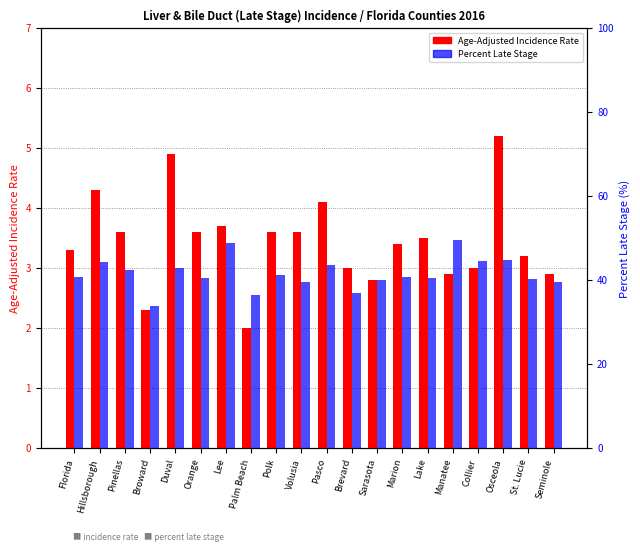

What is the average value of the Percent Late Stage series?

41.5